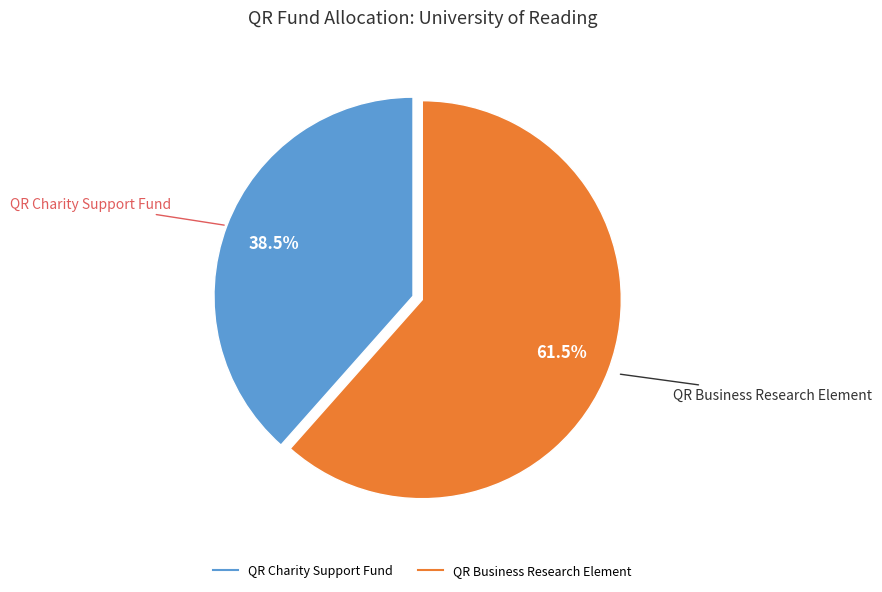

Is it true that QR Business Research Element is 69% of the pie?

False